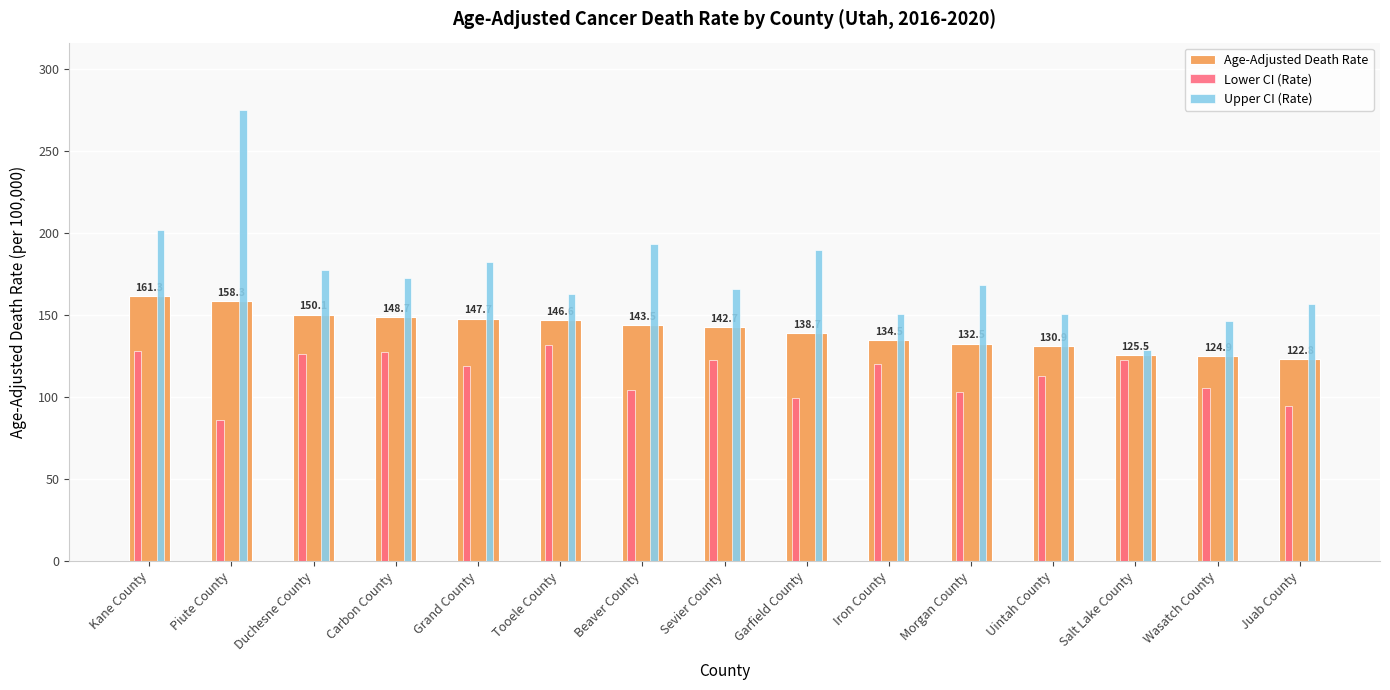

Between Piute County and Wasatch County, which series saw the biggest shift?

Upper CI (Rate)